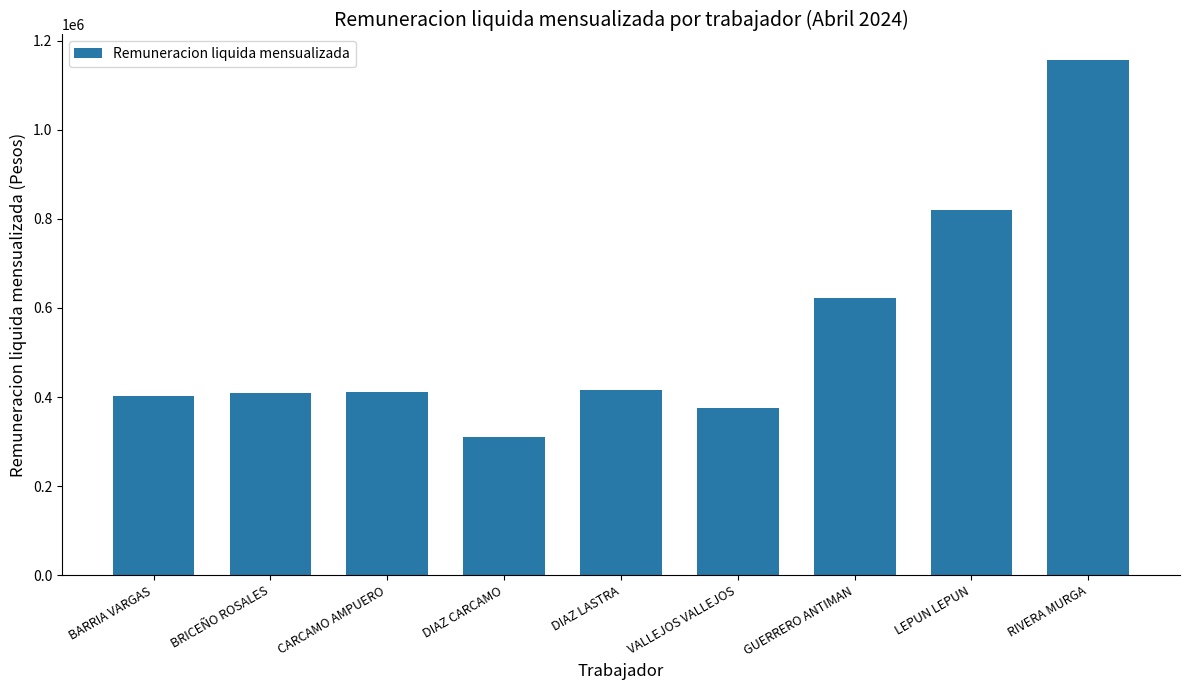

What is the label of the 6th bar from the left?

VALLEJOS VALLEJOS